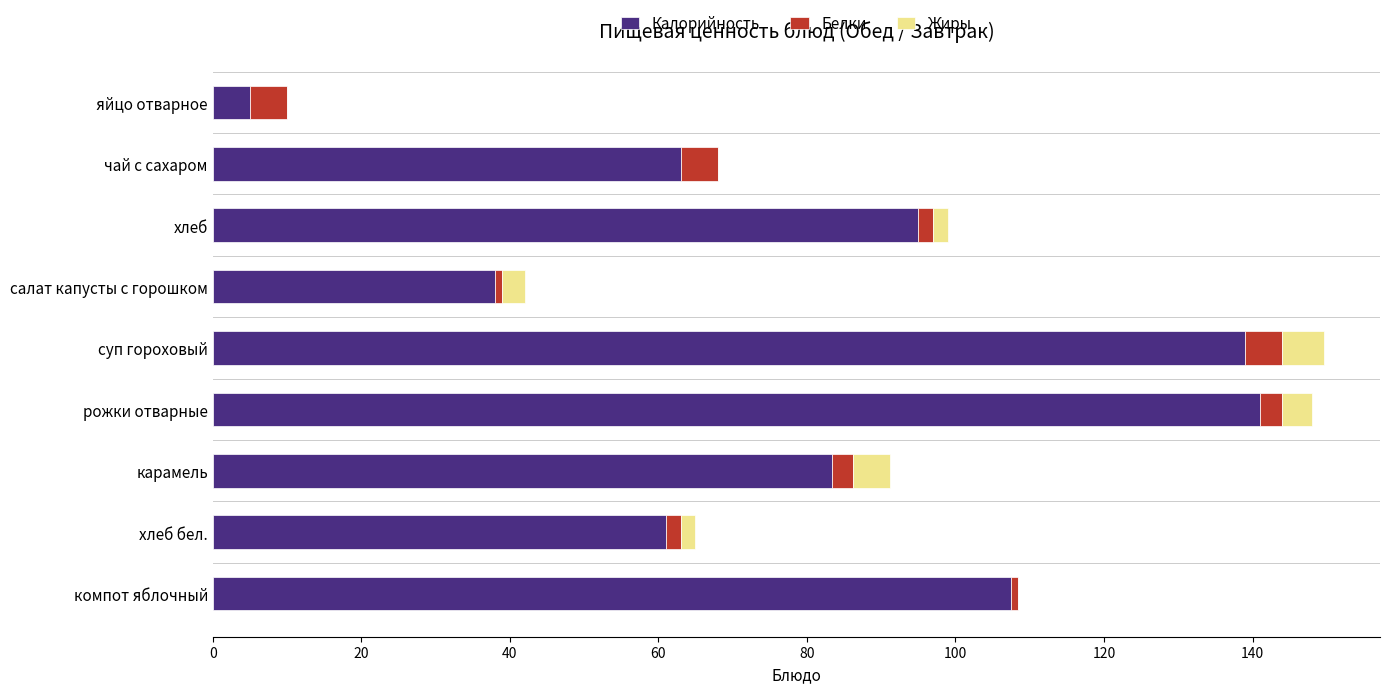

What is the highest value of the Калорийность series?

141.0